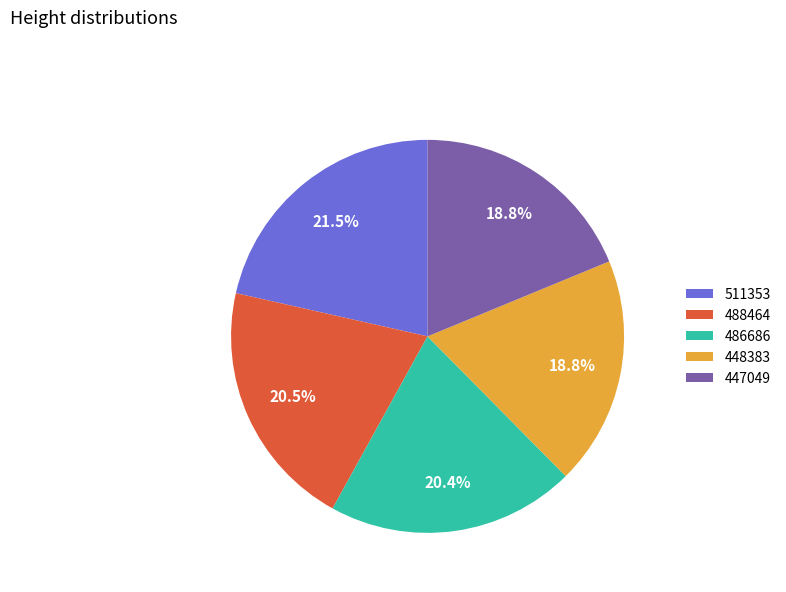

How many slices are in this pie chart?

5